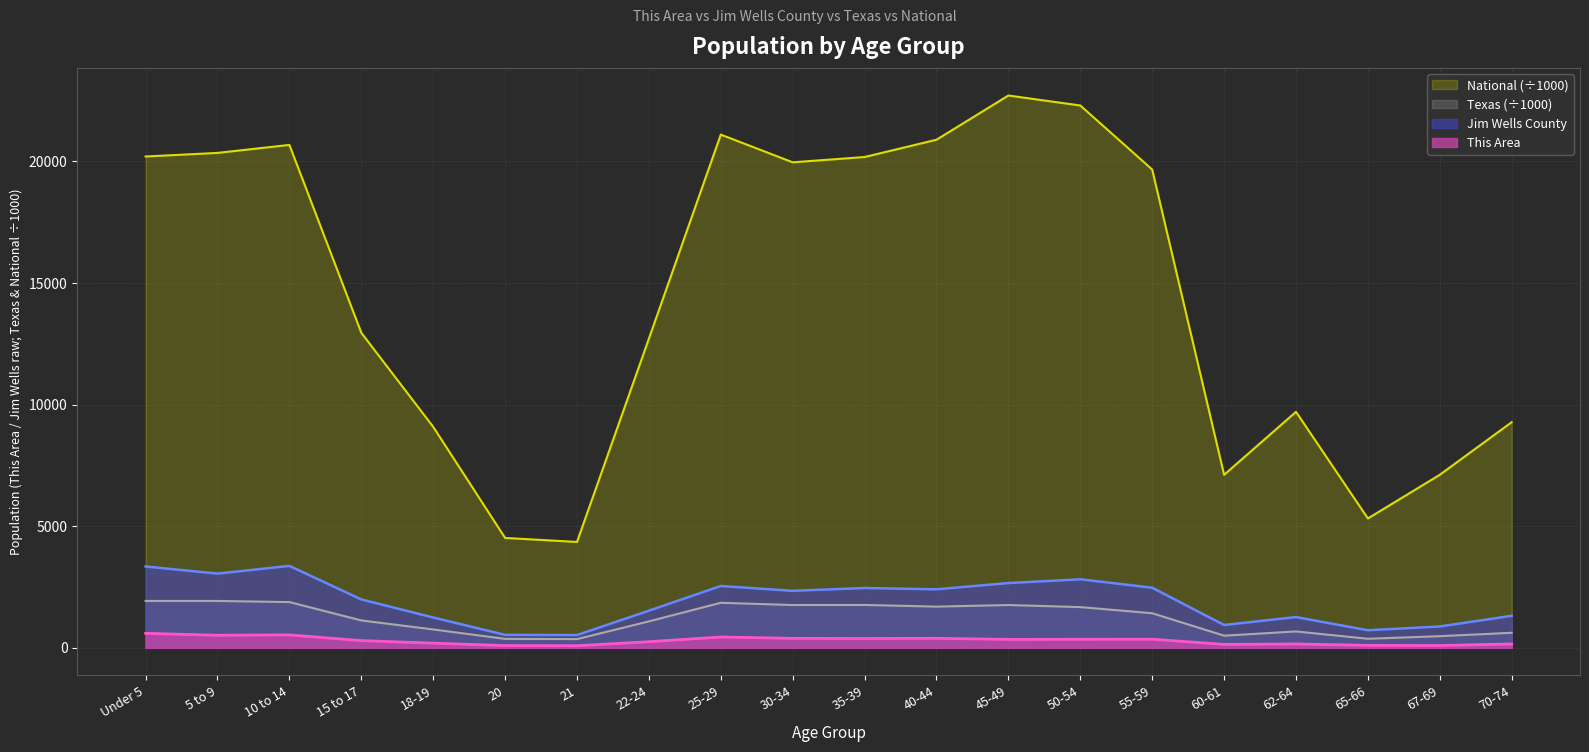

Does the chart display data point markers on the line(s)?

No